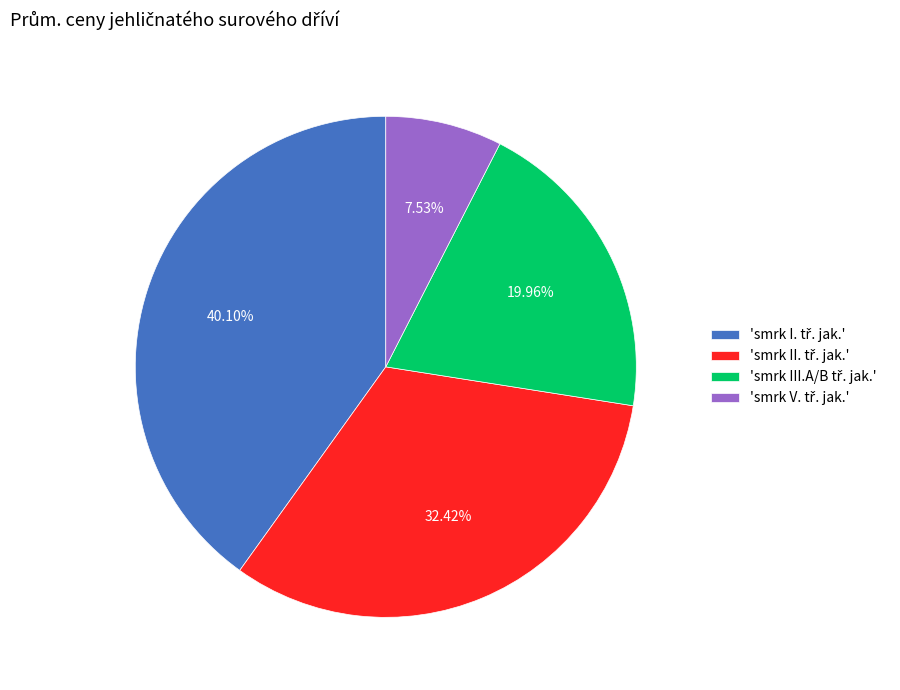

Is there a majority slice in this chart?

No